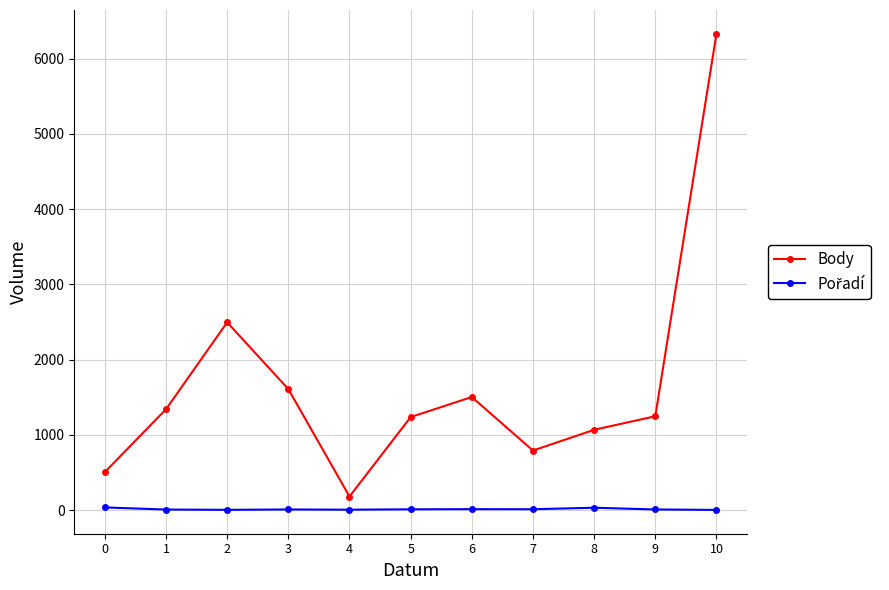

Which series has the largest range (max minus min)?

Body